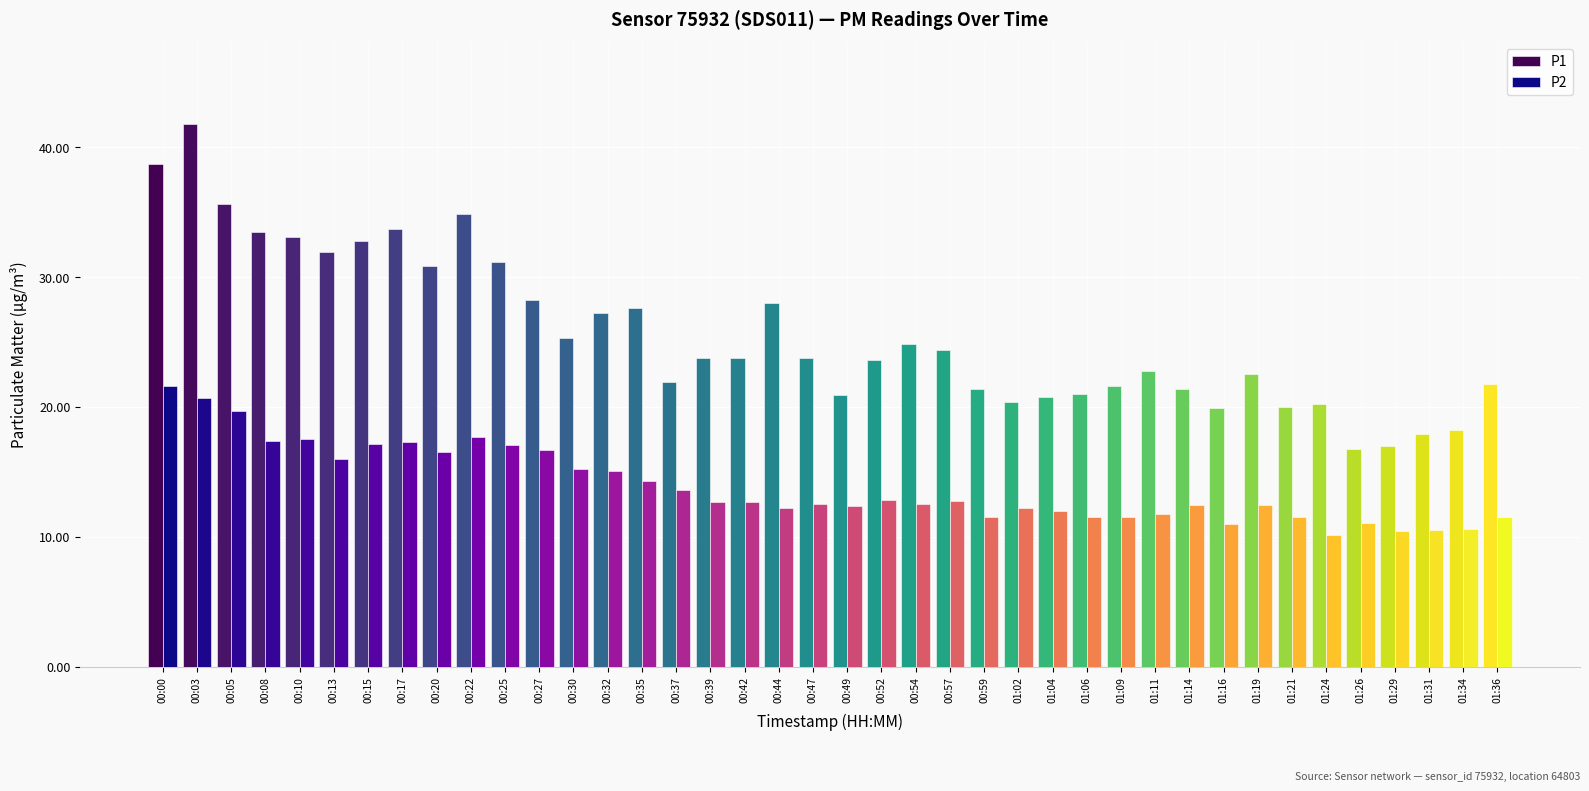

What is the difference between the highest and lowest values at 00:27?

11.6